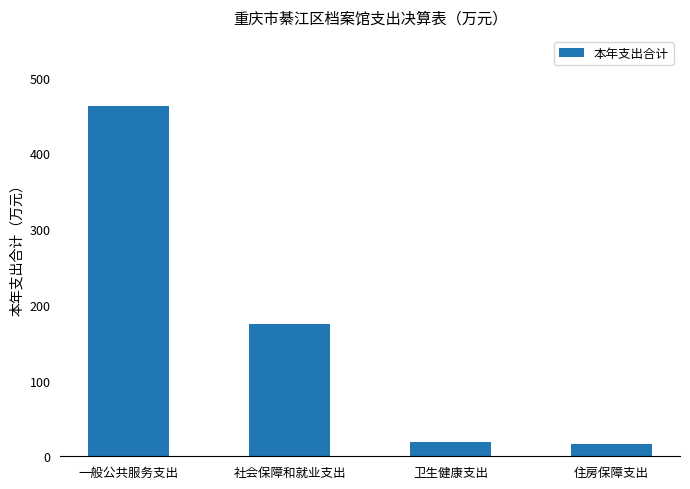

Approximately how many times larger is the value at 社会保障和就业支出 compared to 住房保障支出?

10.8